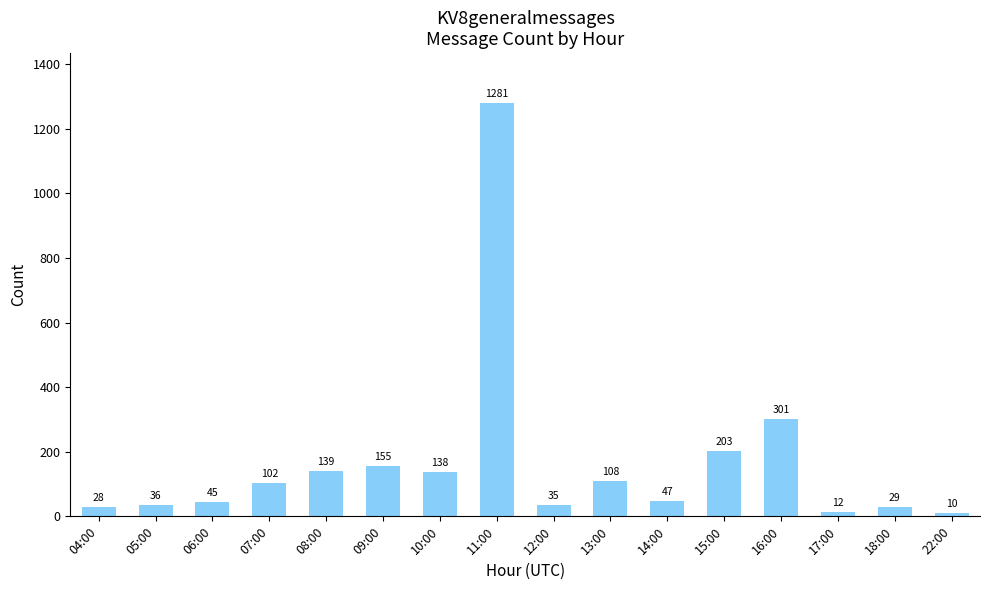

Which category has the lowest value across all series?

22:00